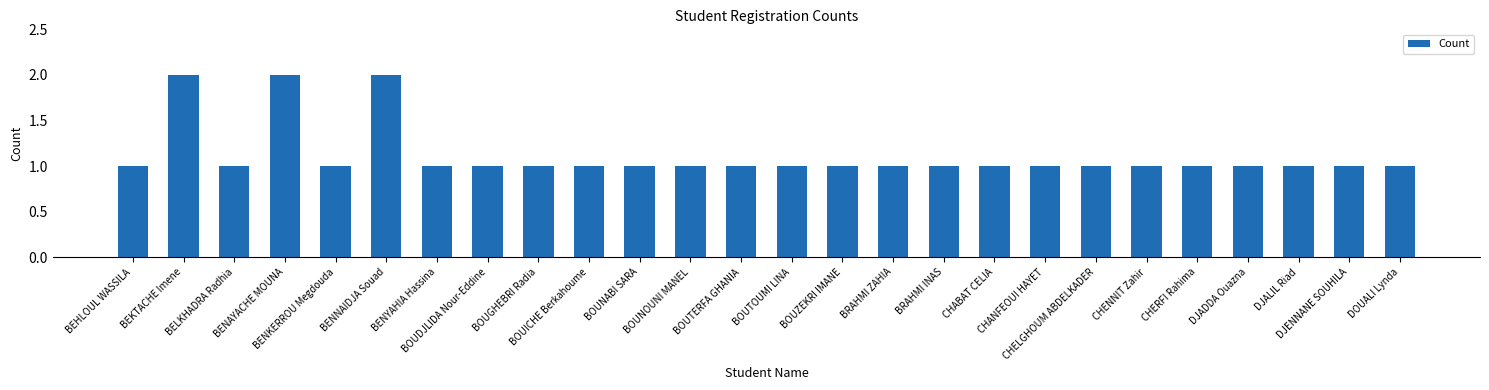

How many values are between 1 and 2?

26